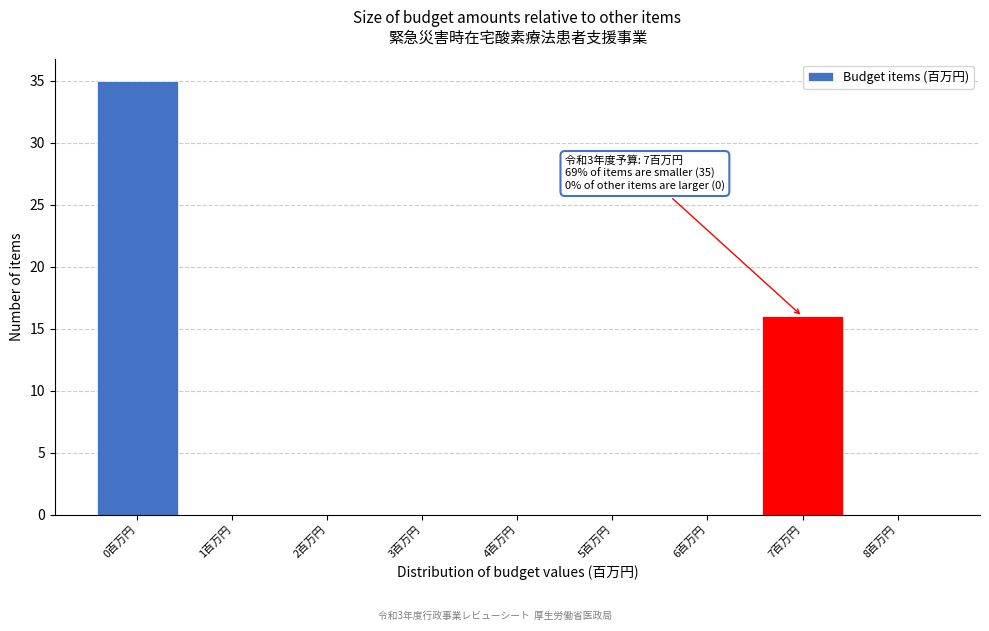

Which range on the x-axis has the tallest bar?

-0.5 to 0.5